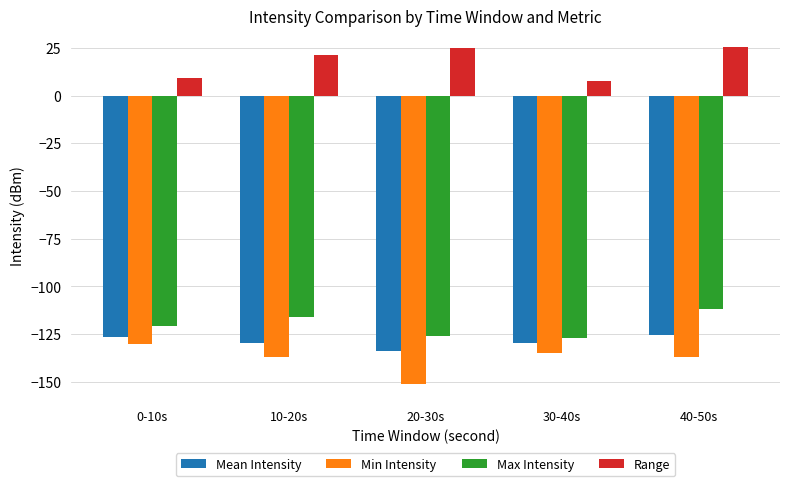

What is the lowest value of the Max Intensity series?

-127.0